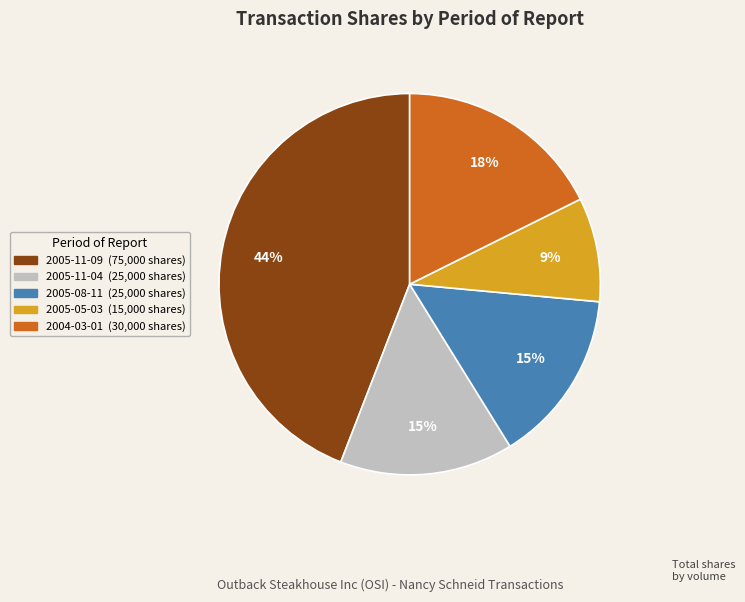

How many segments does this pie chart have?

5